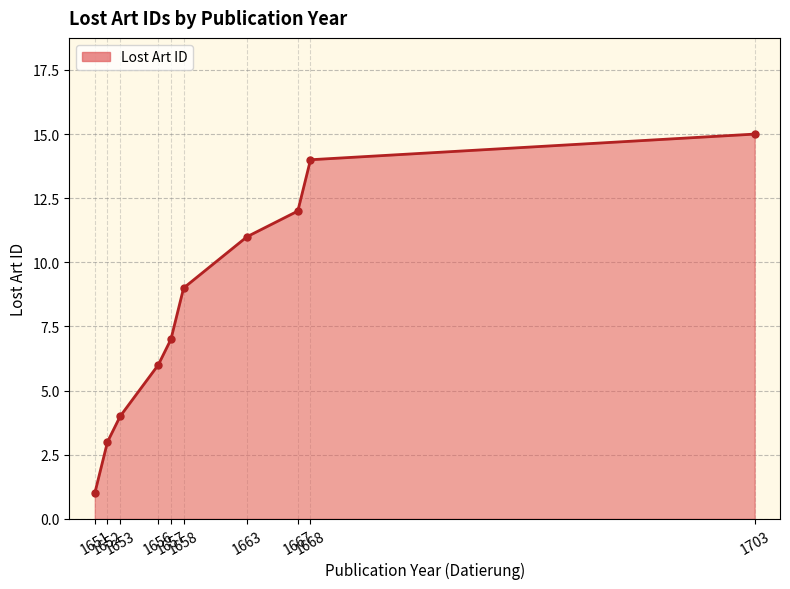

Which has a higher value, 1657 or 1651?

1657